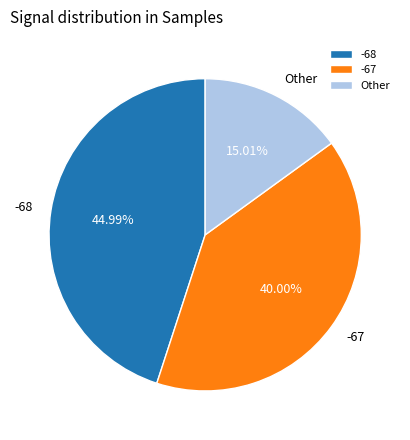

Which slice is the smallest?

Other